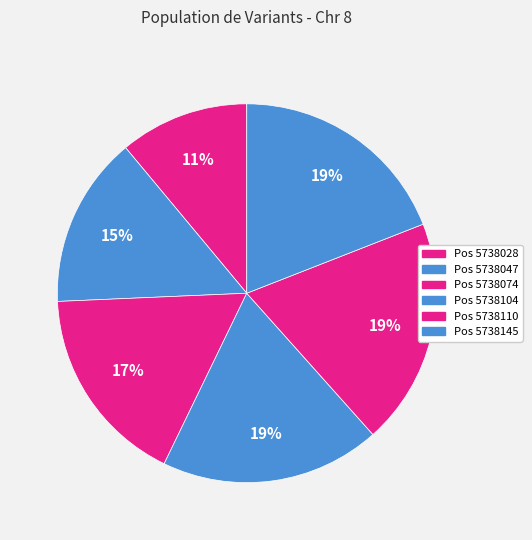

How many segments does this pie chart have?

6